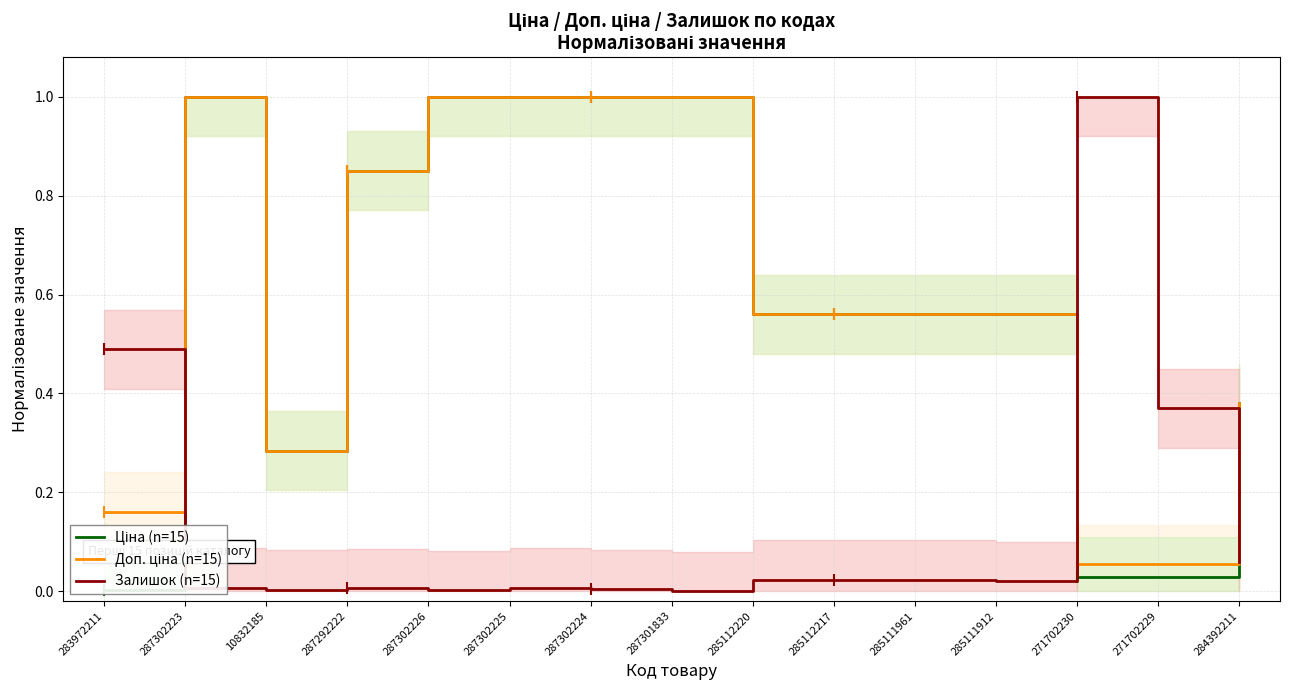

How many intersections are there between Залишок (n=15) and Ціна (n=15)?

3